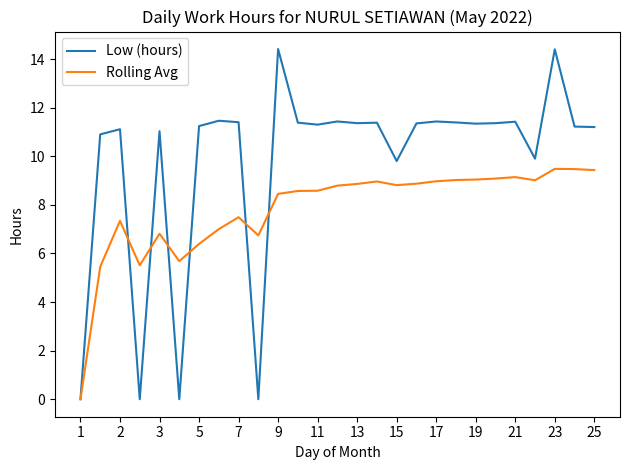

In Low (hours), how many points are higher than both neighbors (excluding endpoints)?

9